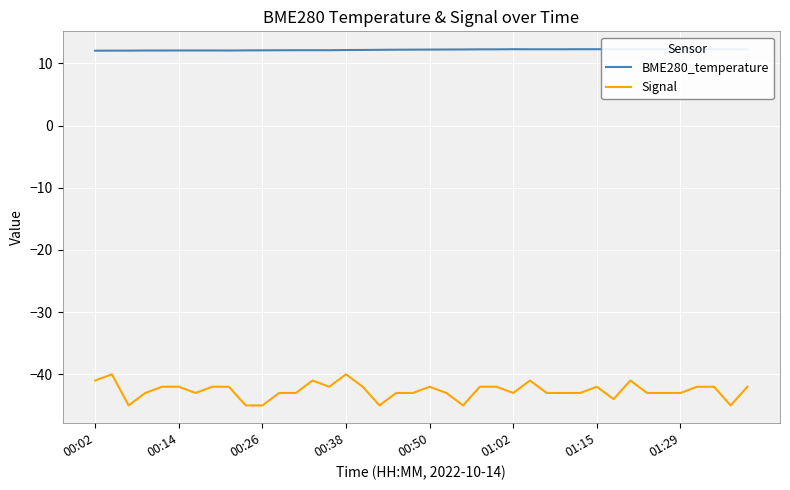

The BME280_temperature series shows 12.1 at 12. True or false?

True